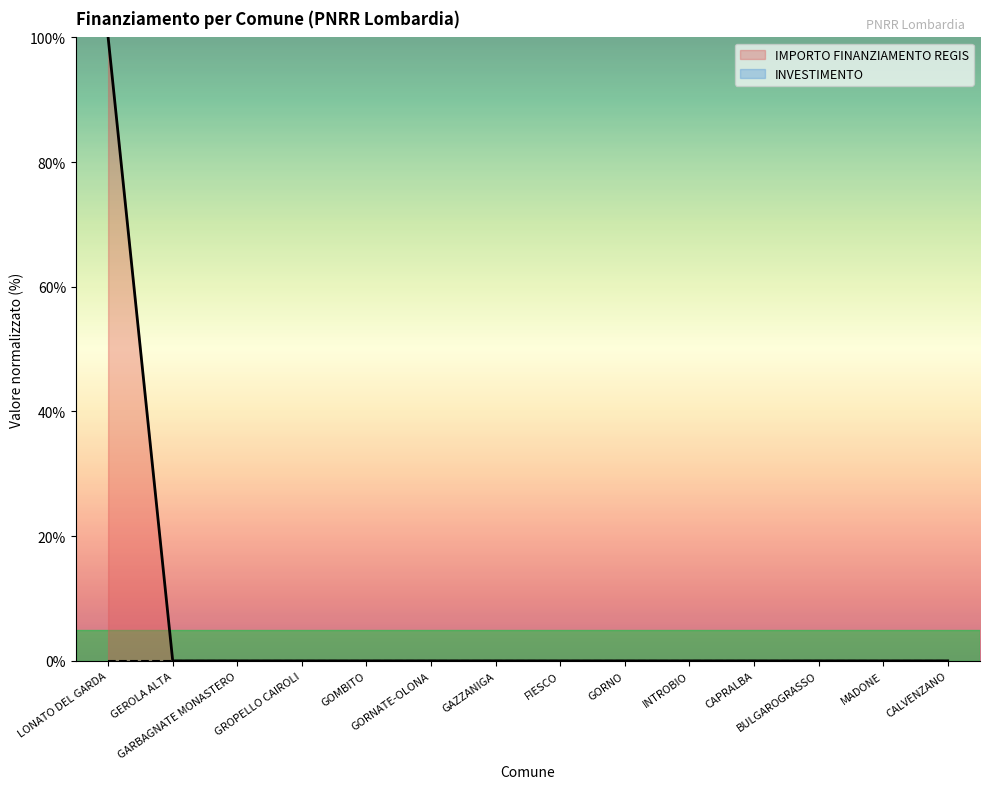

What is the difference between the maximum and minimum values?

100